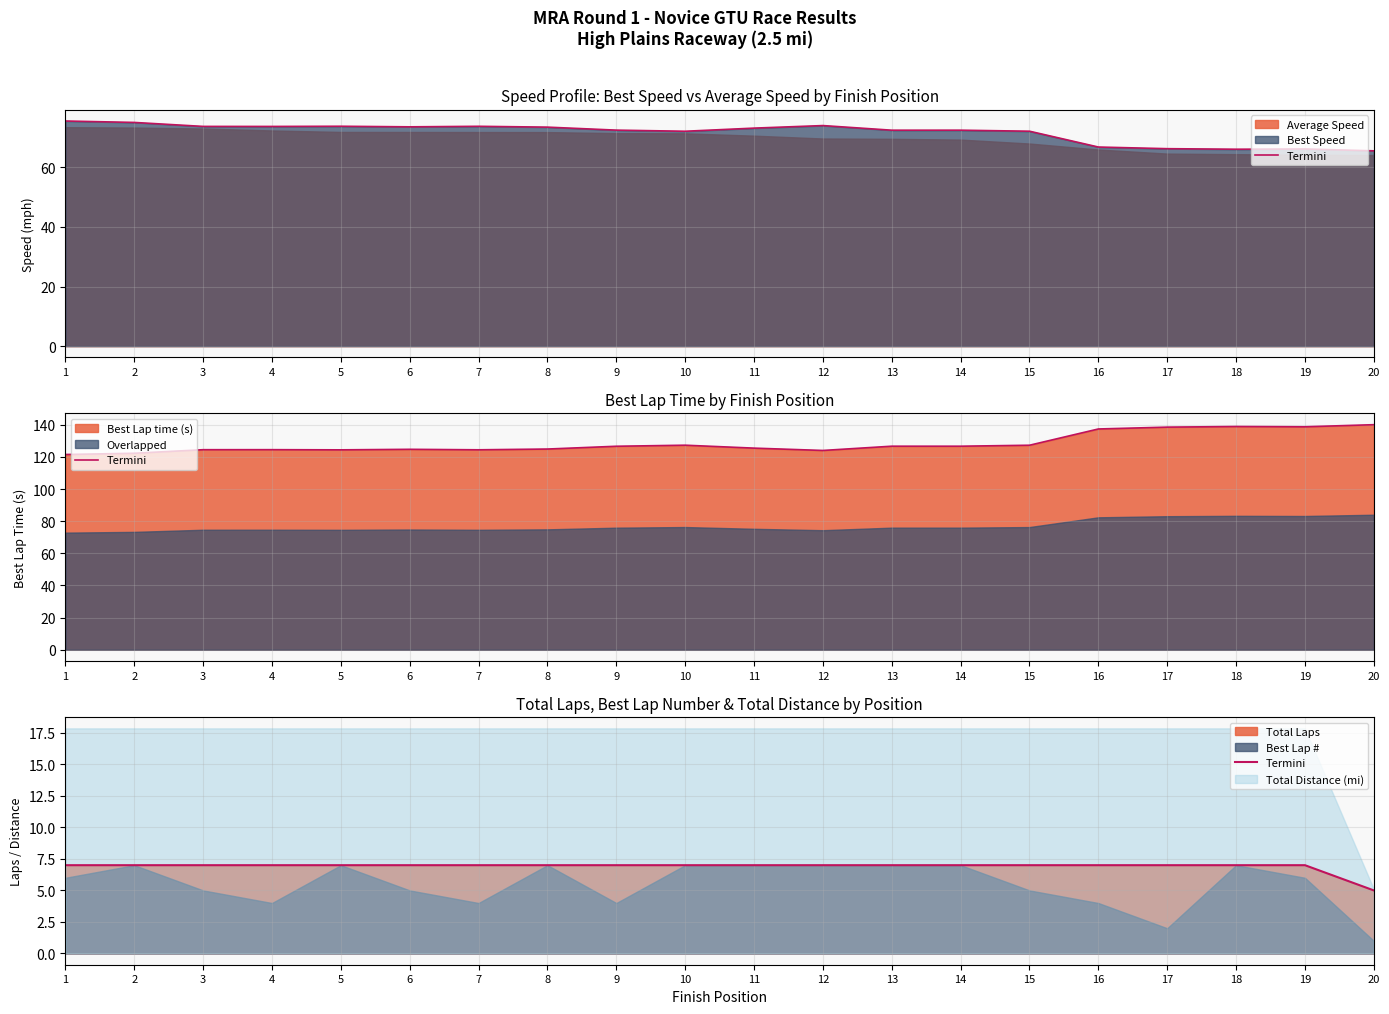

Between 12 and 8, which is larger?

12